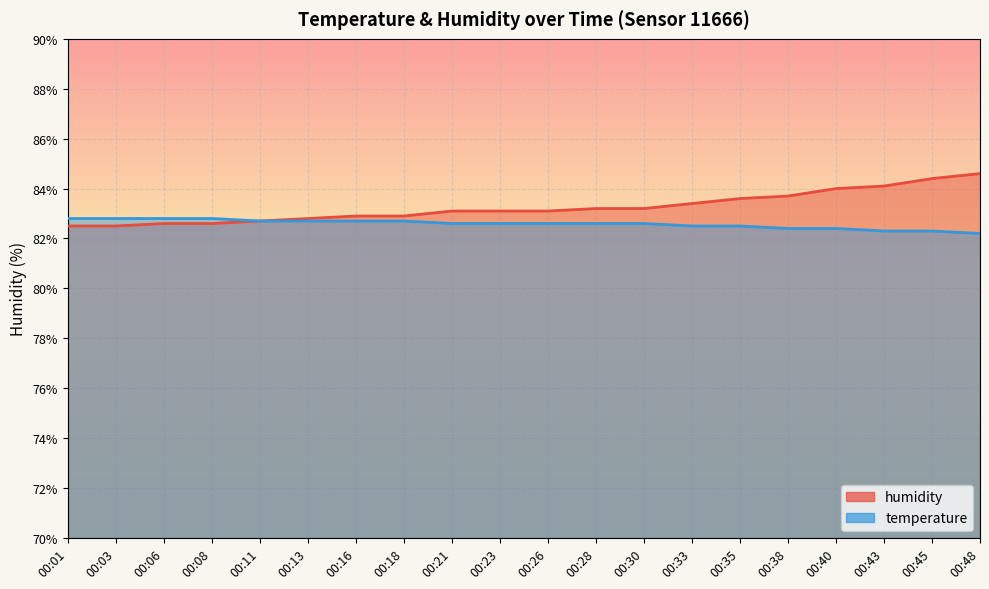

Between 00:26 and 00:28, which series saw the biggest shift?

humidity